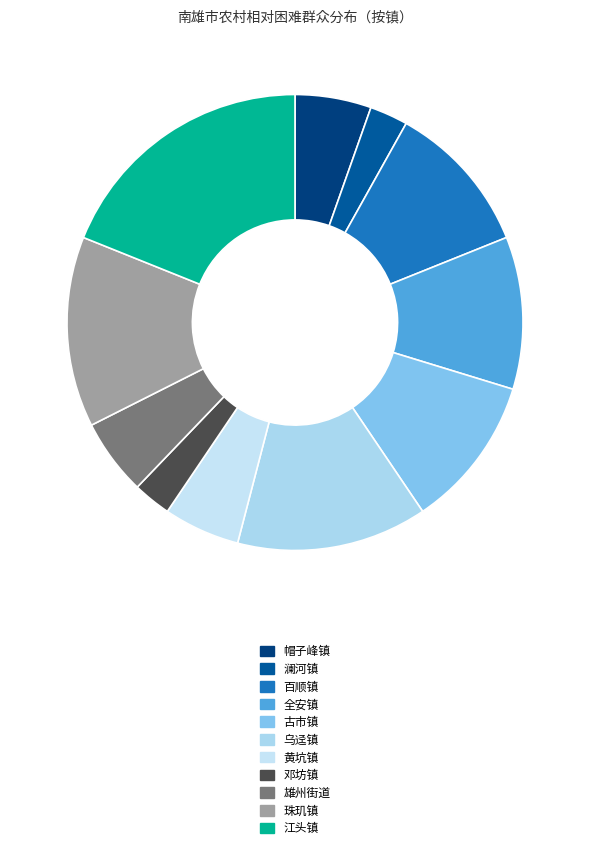

How many slices are in this pie chart?

11